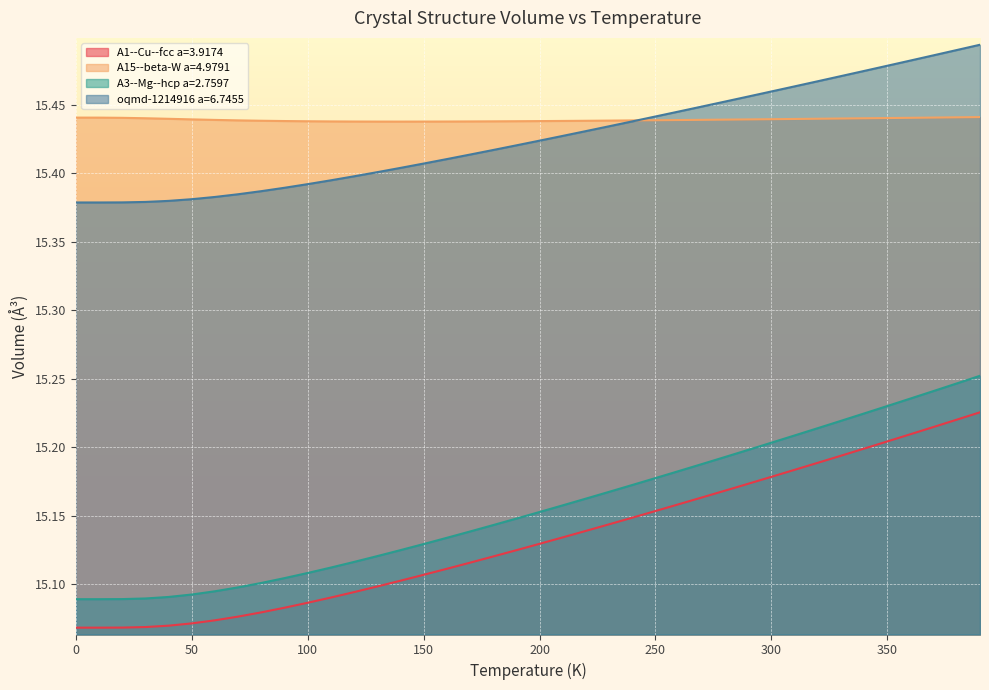

At which category does A15--beta-W a=4.9791 reach its first local valley?

140.0